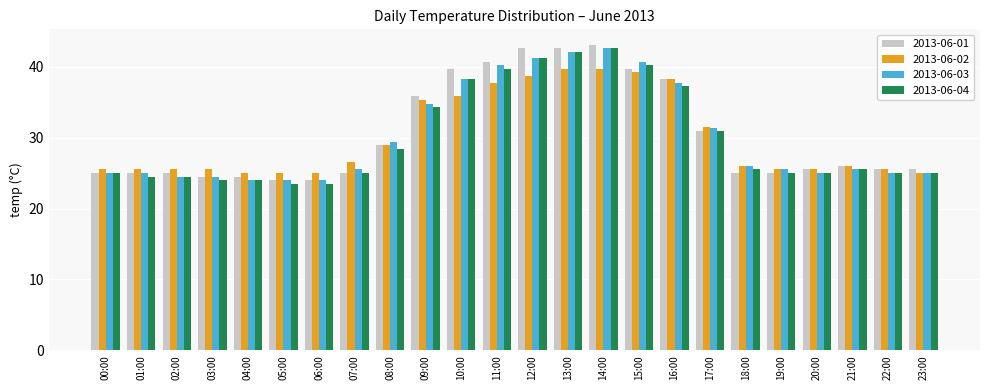

Reading right to left, what are all the values shown in this chart?

2013-06-01: 23:00=25.5	22:00=25.5	21:00=26.0	20:00=25.5	19:00=25.0	18:00=25.0	17:00=30.9	16:00=38.2	15:00=39.7	14:00=43.1	13:00=42.6	12:00=42.6	11:00=40.7	10:00=39.7	09:00=35.8	08:00=28.9	07:00=25.0	06:00=24.0	05:00=24.0	04:00=24.5	03:00=24.5	02:00=25.0	01:00=25.0	00:00=25.0
2013-06-02: 23:00=25.0	22:00=25.5	21:00=26.0	20:00=25.5	19:00=25.5	18:00=26.0	17:00=31.5	16:00=38.2	15:00=39.2	14:00=39.7	13:00=39.7	12:00=38.7	11:00=37.7	10:00=35.8	09:00=35.3	08:00=28.9	07:00=26.5	06:00=25.0	05:00=25.0	04:00=25.0	03:00=25.5	02:00=25.5	01:00=25.5	00:00=25.5
2013-06-03: 23:00=25.0	22:00=25.0	21:00=25.5	20:00=25.0	19:00=25.5	18:00=26.0	17:00=31.4	16:00=37.7	15:00=40.7	14:00=42.6	13:00=42.1	12:00=41.2	11:00=40.2	10:00=38.2	09:00=34.8	08:00=29.4	07:00=25.5	06:00=24.0	05:00=24.0	04:00=24.0	03:00=24.5	02:00=24.5	01:00=25.0	00:00=25.0
2013-06-04: 23:00=25.0	22:00=25.0	21:00=25.5	20:00=25.0	19:00=25.0	18:00=25.5	17:00=30.9	16:00=37.2	15:00=40.2	14:00=42.6	13:00=42.1	12:00=41.2	11:00=39.7	10:00=38.2	09:00=34.3	08:00=28.4	07:00=25.0	06:00=23.5	05:00=23.5	04:00=24.0	03:00=24.0	02:00=24.5	01:00=24.5	00:00=25.0